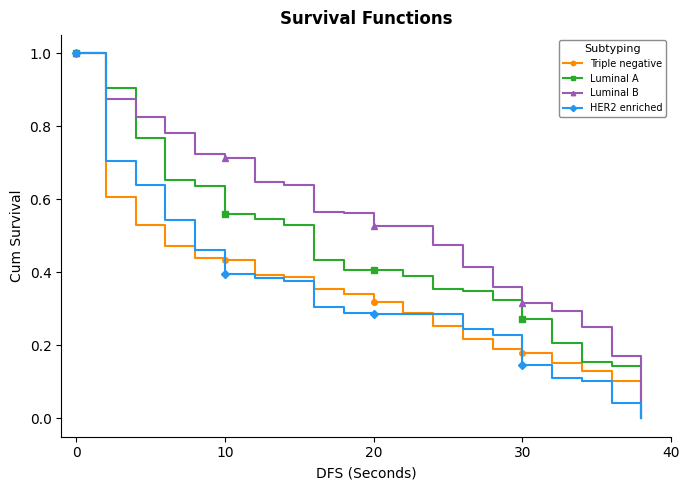

Count the Luminal B values in the range 0 to 1.

20